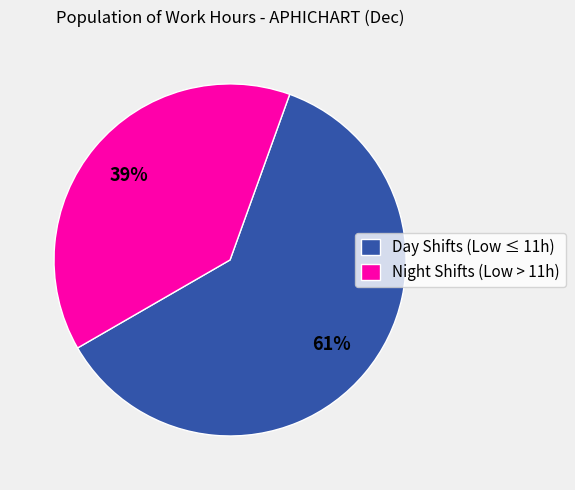

Is it true that Day Shifts (Low ≤ 11h) is 55% of the pie?

False